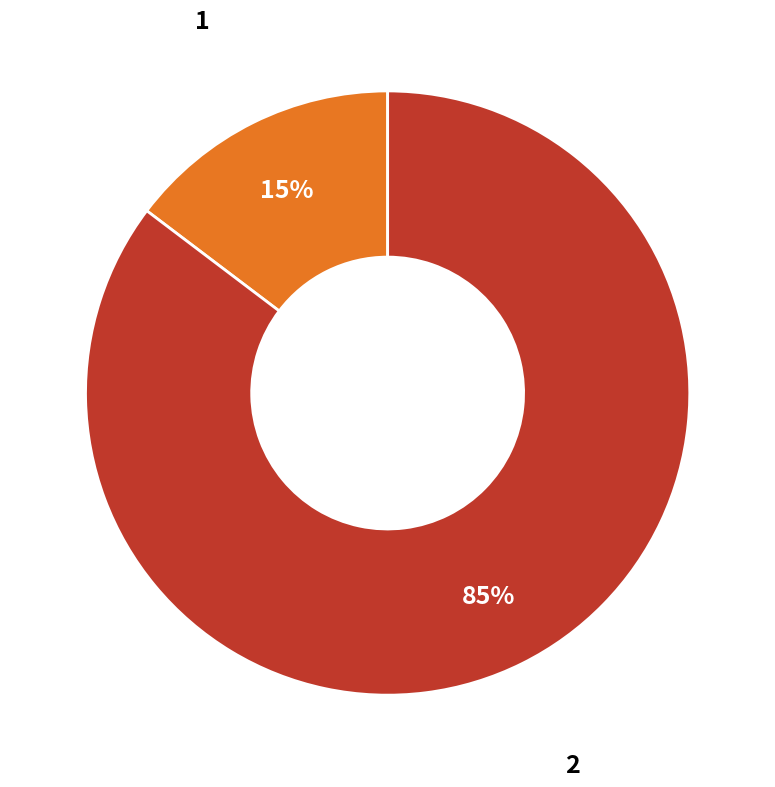

Which has a higher value, 1 or 2?

2